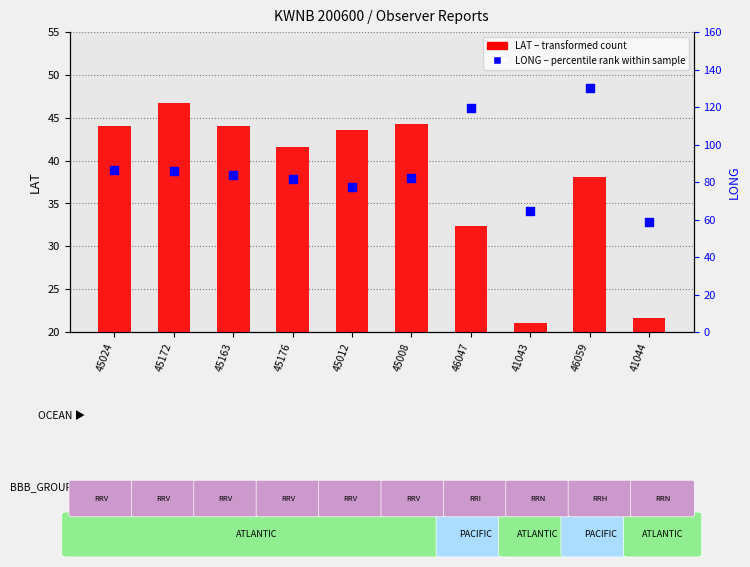

Is the value of LONG (percentile rank within sample) at 45163 greater than the value of LAT (transformed count) at 45008?

Yes